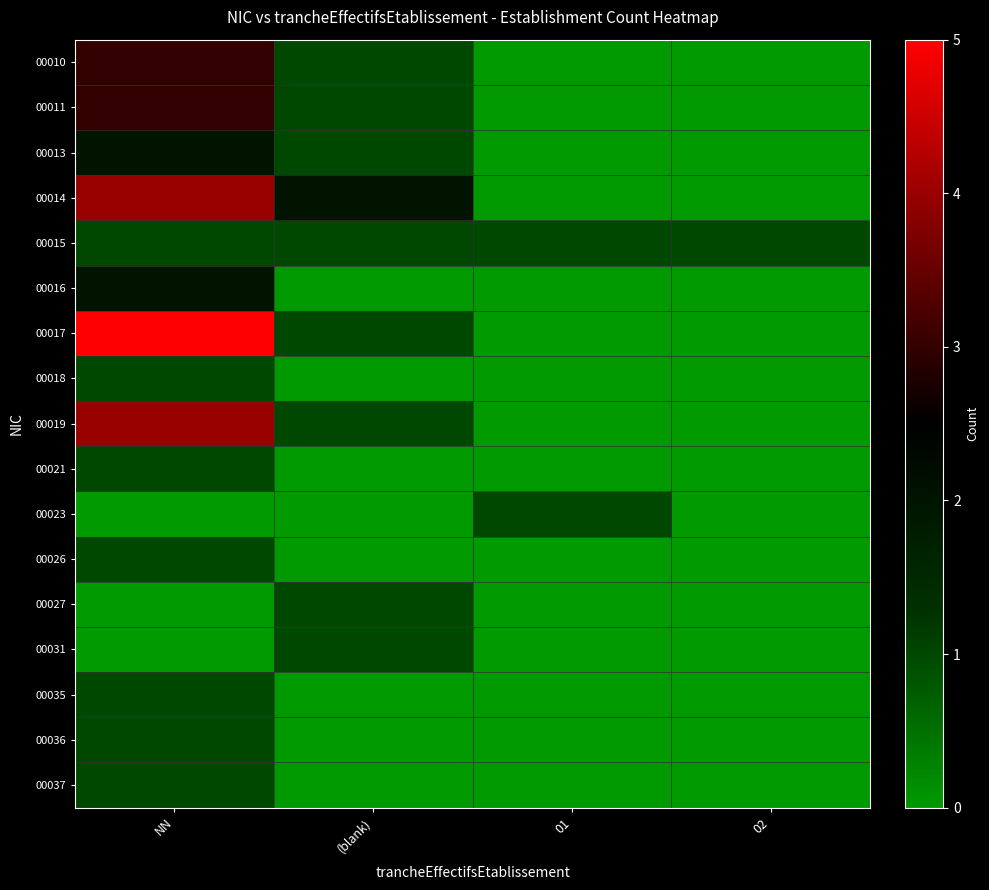

Reading left to right, what are all the values shown in this chart?

00010: NN=3	(blank)=1	01=0	02=0
00011: NN=3	(blank)=1	01=0	02=0
00013: NN=2	(blank)=1	01=0	02=0
00014: NN=4	(blank)=2	01=0	02=0
00015: NN=1	(blank)=1	01=1	02=1
00016: NN=2	(blank)=0	01=0	02=0
00017: NN=5	(blank)=1	01=0	02=0
00018: NN=1	(blank)=0	01=0	02=0
00019: NN=4	(blank)=1	01=0	02=0
00021: NN=1	(blank)=0	01=0	02=0
00023: NN=0	(blank)=0	01=1	02=0
00026: NN=1	(blank)=0	01=0	02=0
00027: NN=0	(blank)=1	01=0	02=0
00031: NN=0	(blank)=1	01=0	02=0
00035: NN=1	(blank)=0	01=0	02=0
00036: NN=1	(blank)=0	01=0	02=0
00037: NN=1	(blank)=0	01=0	02=0